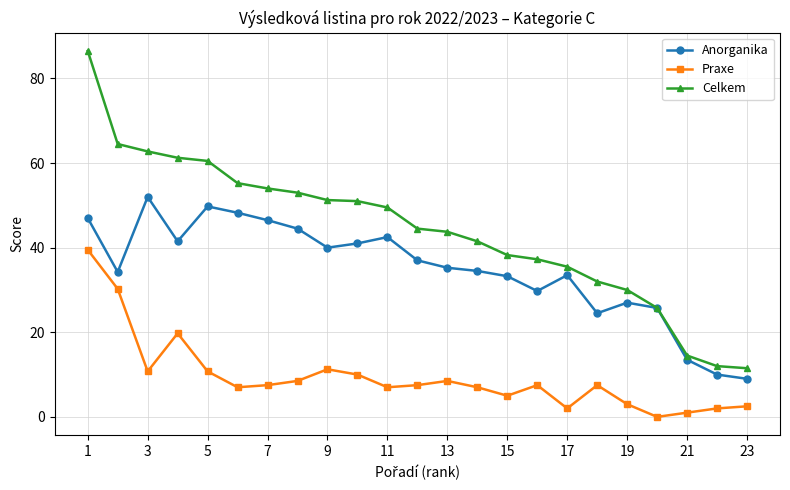

What is the value of the Anorganika point at the 3rd from the left?

52.0